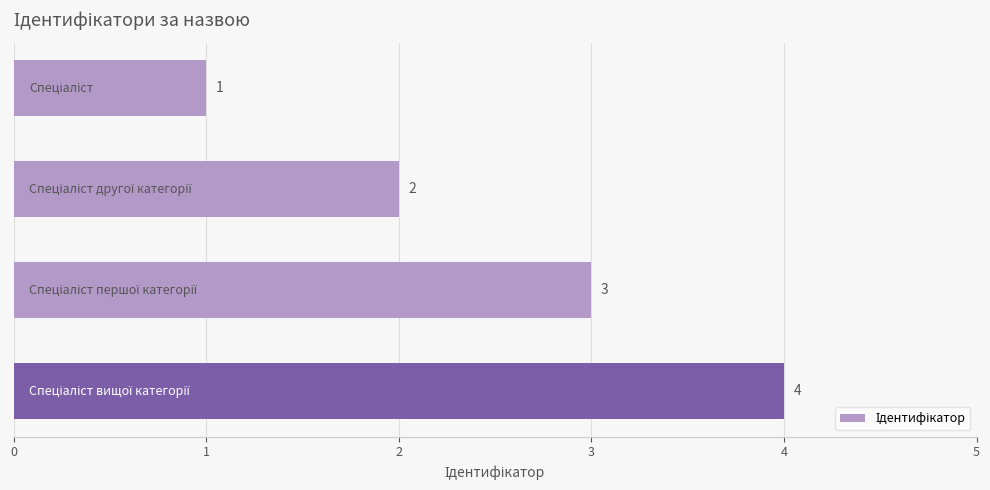

What is the maximum value shown in the chart?

4